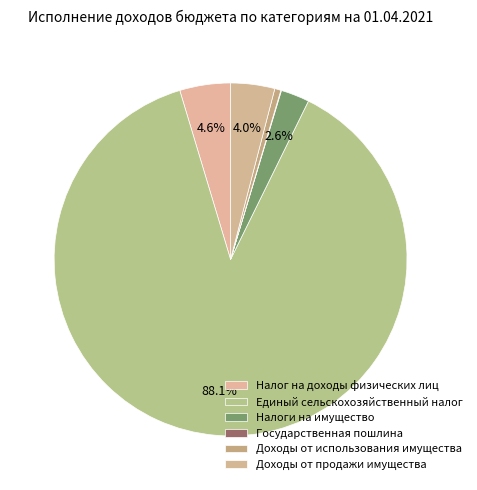

True or false: Налог на доходы физических лиц accounts for 5% of the total.

True